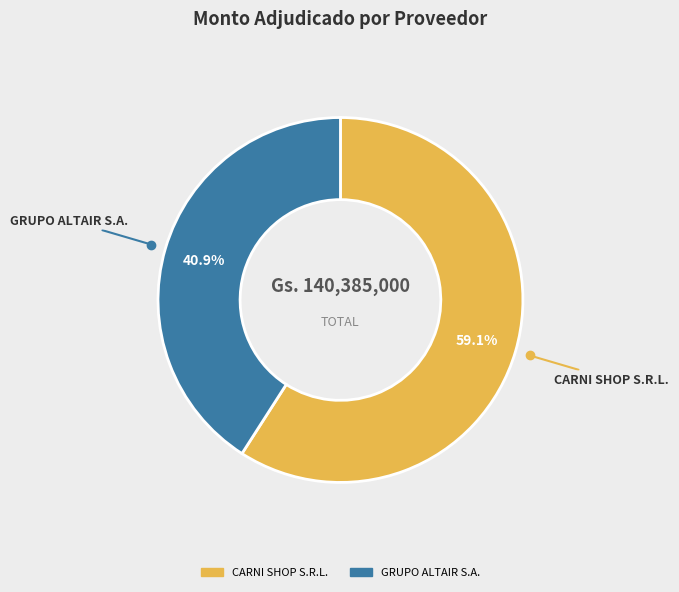

Does GRUPO ALTAIR S.A. represent more than half of the total?

No